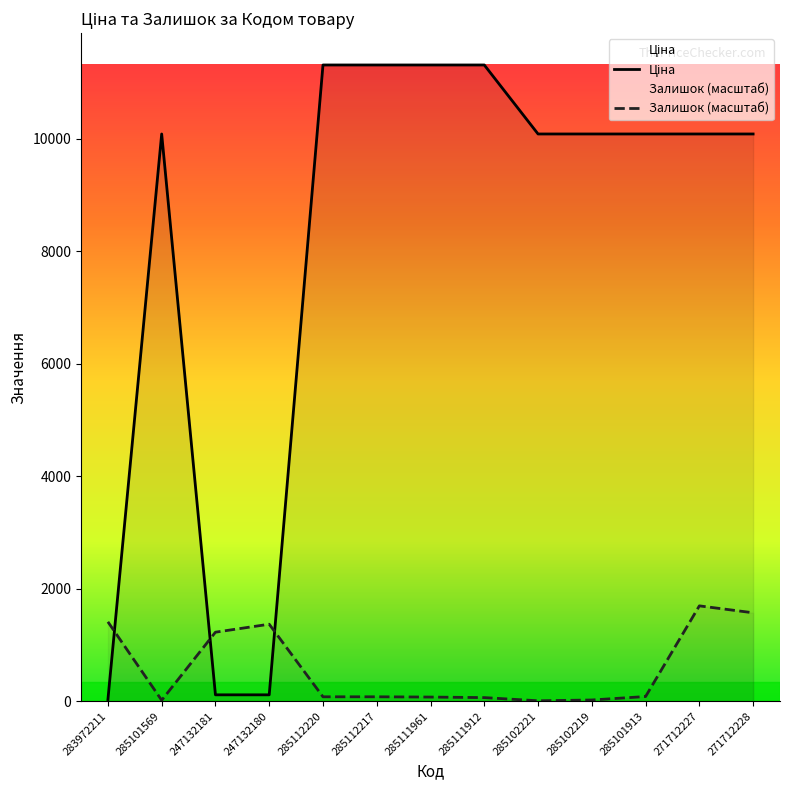

The Ціна series shows 18892.6 at 285112220. True or false?

False